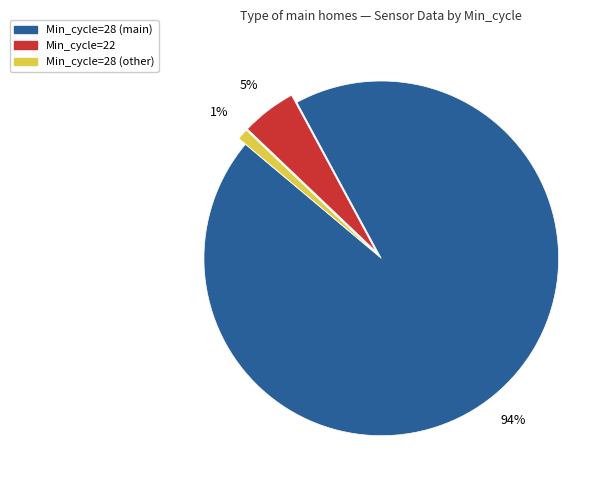

Between Min_cycle=22 and Min_cycle=28 (main), which is larger?

Min_cycle=28 (main)